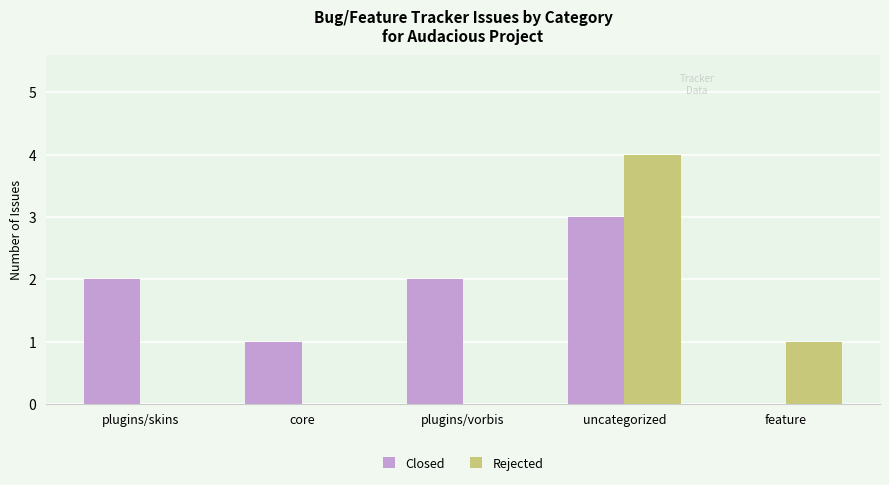

What is the sum of the Rejected values at uncategorized and plugins/skins?

4